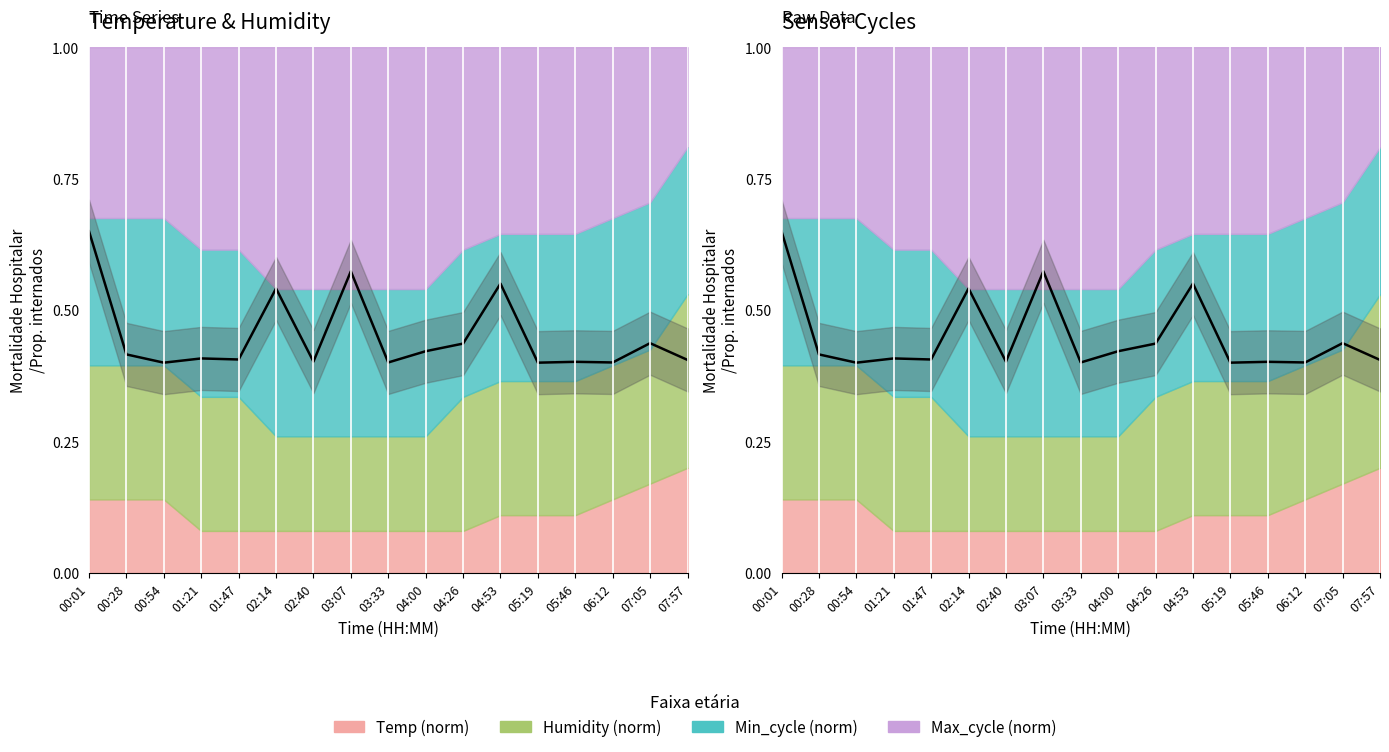

Reading left to right, list all the values displayed in this chart.

0.6	0.4	0.4	0.4	0.4	0.5	0.4	0.6	0.4	0.4	0.4	0.6	0.4	0.4	0.4	0.4	0.4